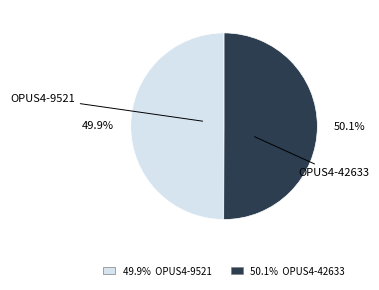

To the nearest percent, what is the average slice percentage?

50%